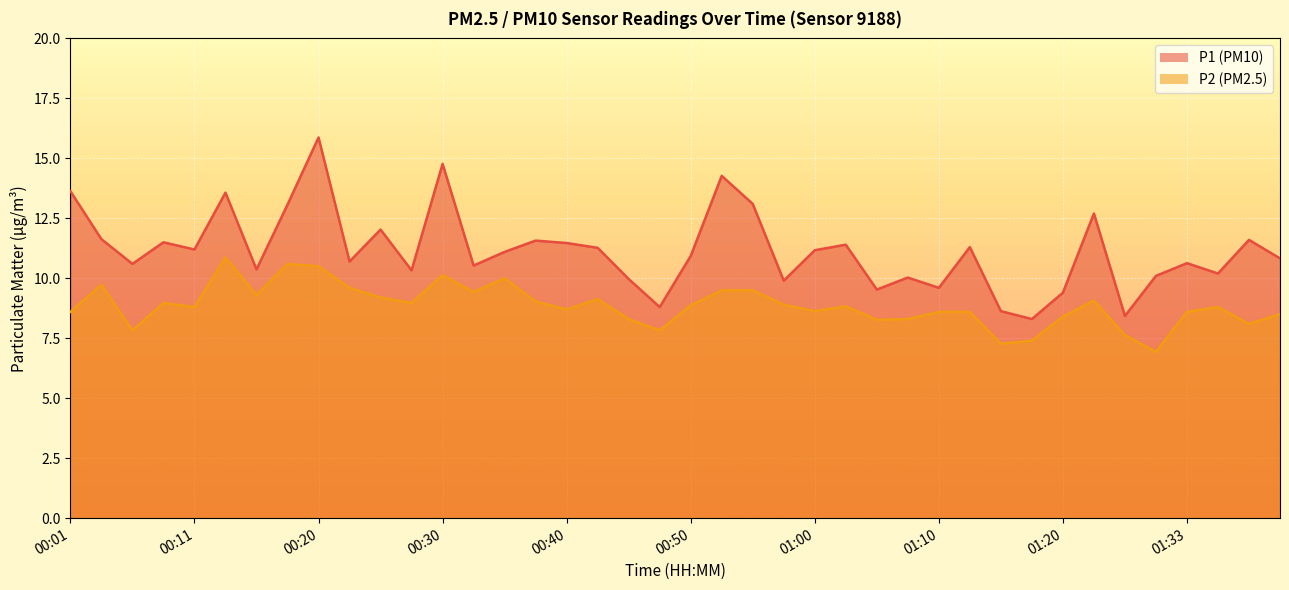

Is the value of P2 at 00:30 greater than the value of P1 at 00:08?

No